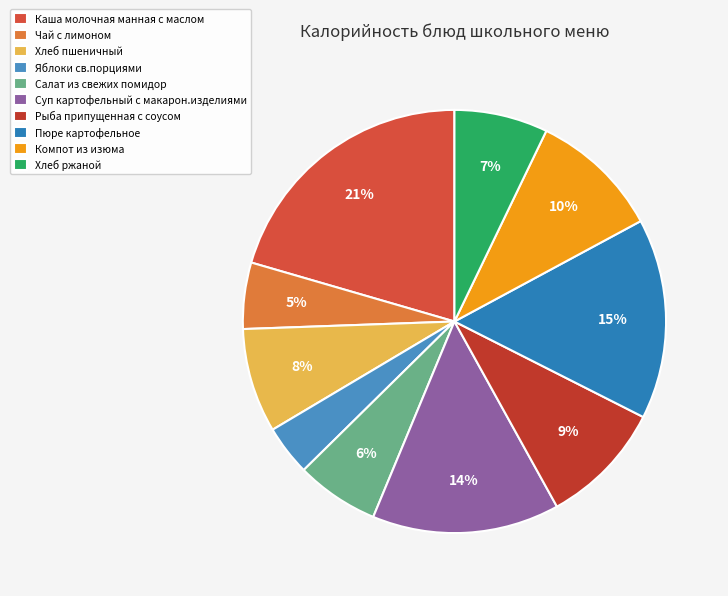

The Пюре картофельное slice represents 29% of the pie. True or false?

False